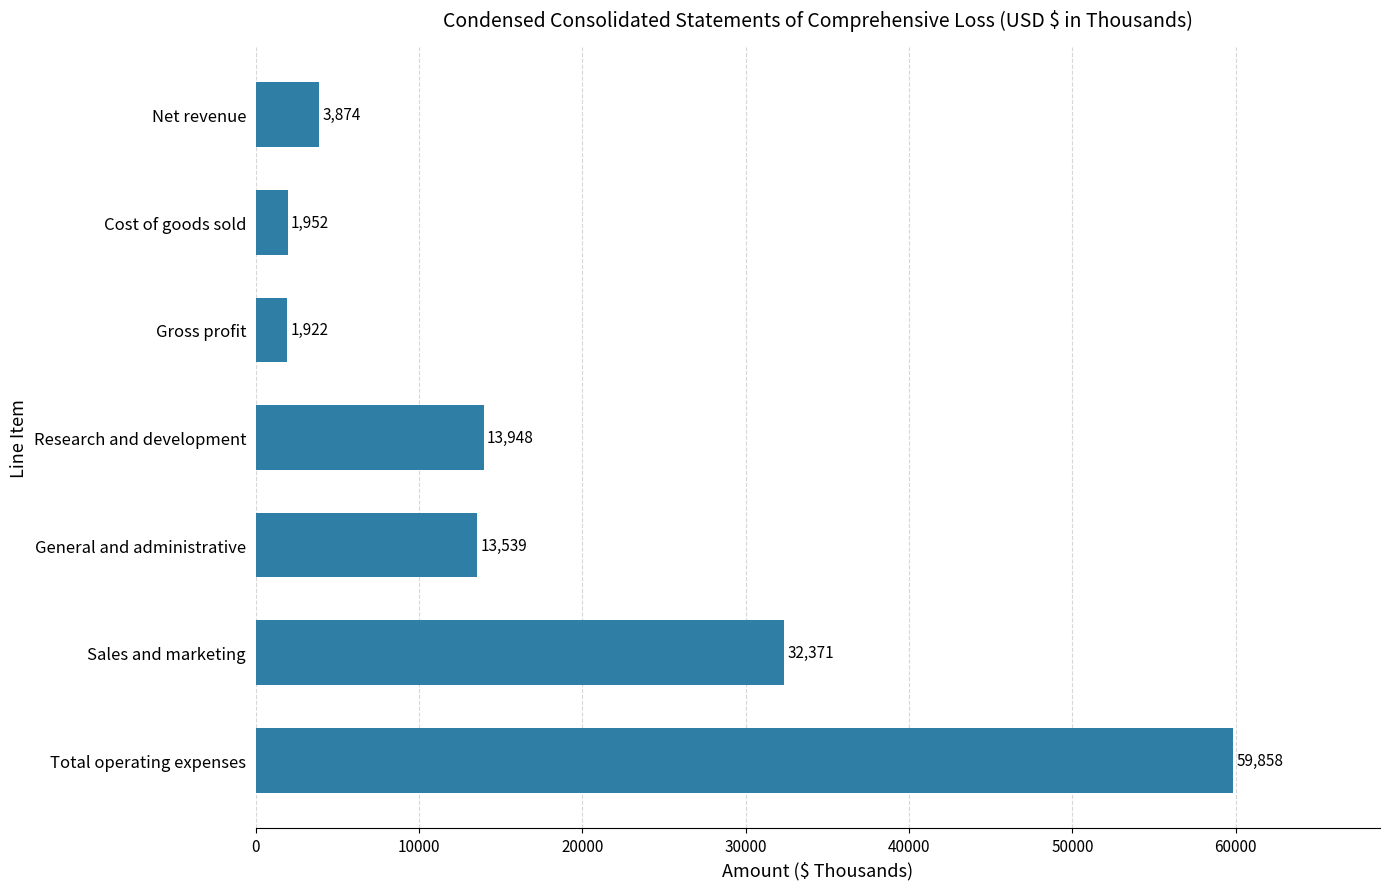

Reading bottom to top, what are all the values shown in this chart?

Total operating expenses=59858	Sales and marketing=32371	General and administrative=13539	Research and development=13948	Gross profit=1922	Cost of goods sold=1952	Net revenue=3874